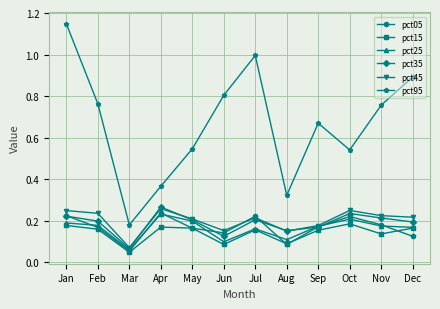

At which label is pct95 closest to 0?

Mar